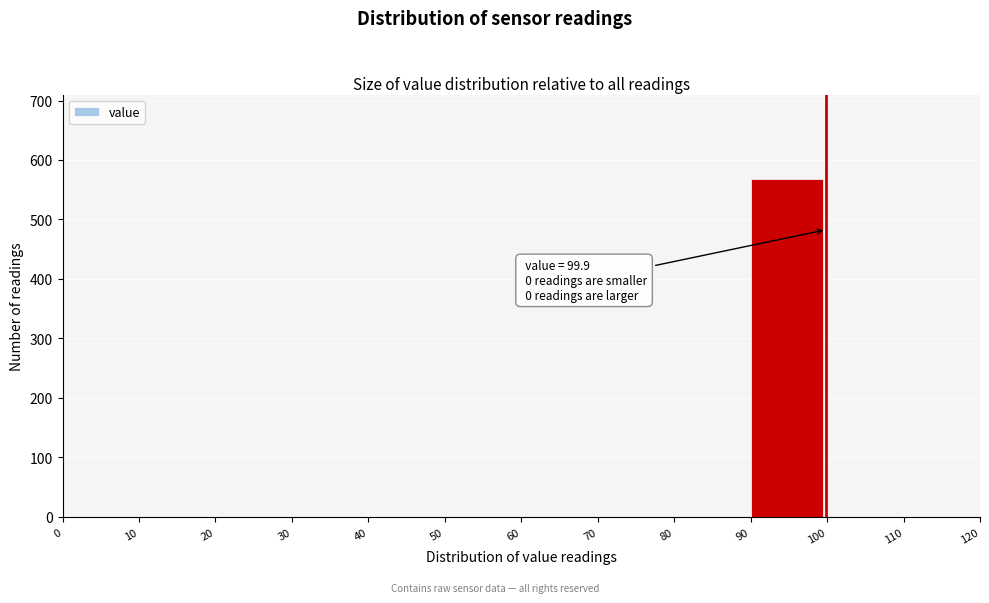

Reading left to right, extract all data points from this chart.

0=0	10=0	20=0	30=0	40=0	50=0	60=0	70=0	80=0	90=568	100=0	110=0